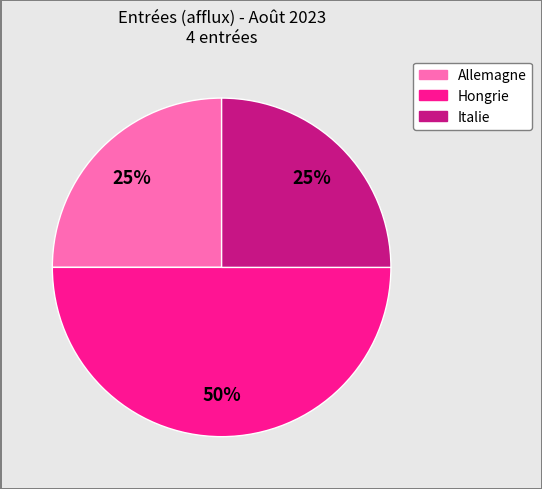

Count the number of slices in the pie.

3